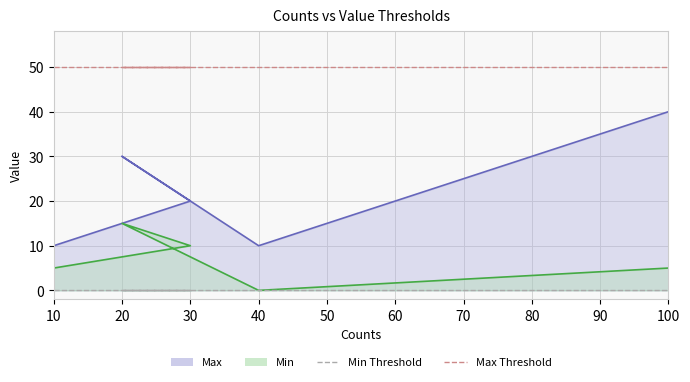

True or false: Min Threshold and Max Threshold cross at least once.

False